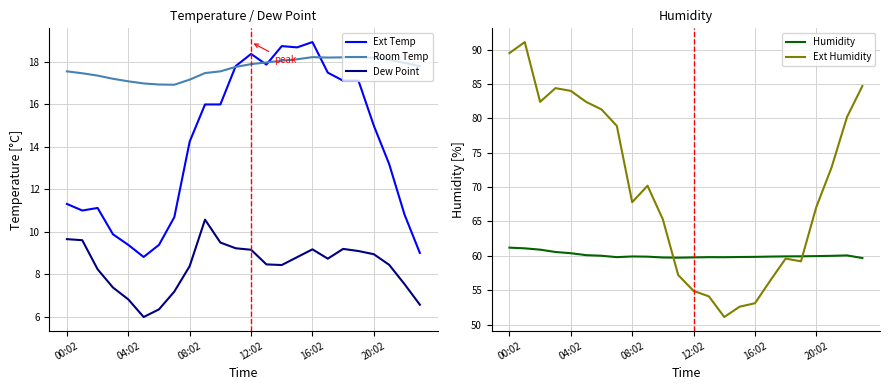

What is the sum of all Room Temp values?

424.6